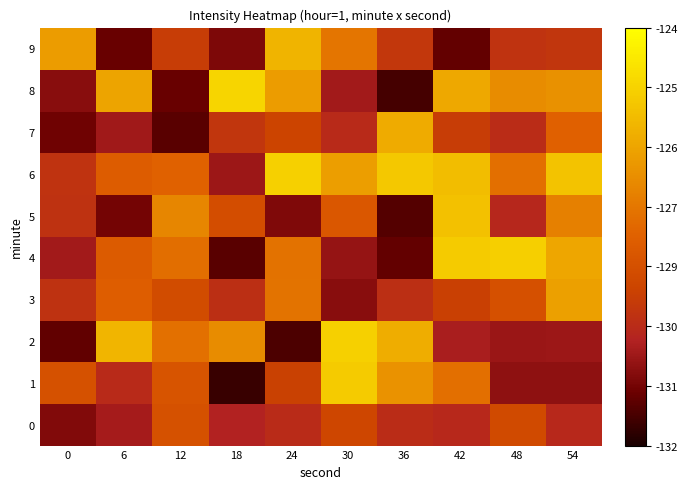

Reading left to right, extract all data points from this chart.

0: 0=-130.7	6=-130.2	12=-128.5	18=-130.0	24=-129.7	30=-128.9	36=-129.7	42=-129.8	48=-128.8	54=-129.8
1: 0=-128.5	6=-129.7	12=-128.4	18=-131.6	24=-129.1	30=-125.3	36=-126.7	42=-127.6	48=-130.5	54=-130.5
2: 0=-131.1	6=-125.9	12=-127.6	18=-126.9	24=-131.4	30=-125.2	36=-126.1	42=-130.1	48=-130.3	54=-130.3
3: 0=-129.5	6=-128.1	12=-128.7	18=-129.6	24=-127.5	30=-130.6	36=-129.6	42=-129.1	48=-128.5	54=-126.4
4: 0=-130.2	6=-128.2	12=-127.6	18=-131.2	24=-127.6	30=-130.4	36=-131.1	42=-125.3	48=-125.2	54=-126.2
5: 0=-129.5	6=-130.9	12=-127.1	18=-128.6	24=-130.7	30=-128.3	36=-131.3	42=-125.6	48=-129.8	54=-127.2
6: 0=-129.5	6=-128.1	12=-127.9	18=-130.3	24=-125.2	30=-126.5	36=-125.4	42=-125.7	48=-127.6	54=-125.5
7: 0=-130.9	6=-130.2	12=-131.2	18=-129.4	24=-129.0	30=-129.7	36=-126.1	42=-129.2	48=-129.7	54=-128.0
8: 0=-130.6	6=-126.3	12=-131.0	18=-125.1	24=-126.5	30=-130.2	36=-131.5	42=-126.2	48=-126.9	54=-126.8
9: 0=-126.5	6=-131.0	12=-129.2	18=-130.7	24=-125.9	30=-127.4	36=-129.3	42=-131.1	48=-129.5	54=-129.4